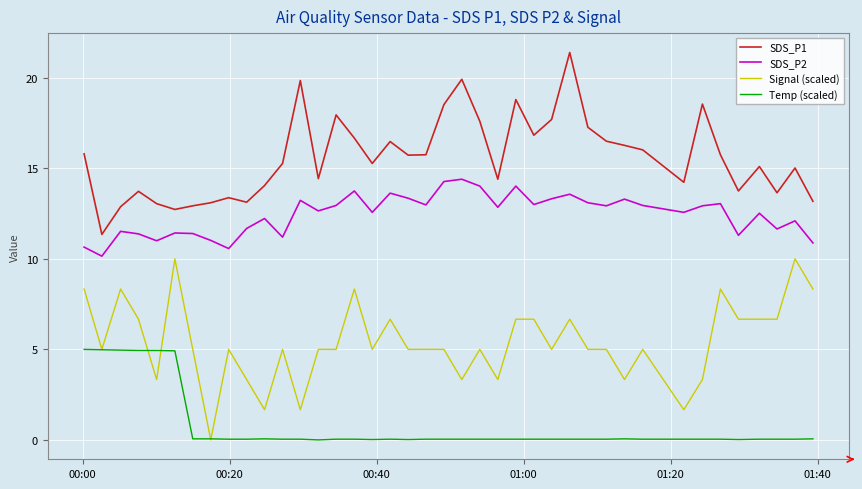

True or false: Signal (scaled) has more than 0 points higher than both neighbors.

True